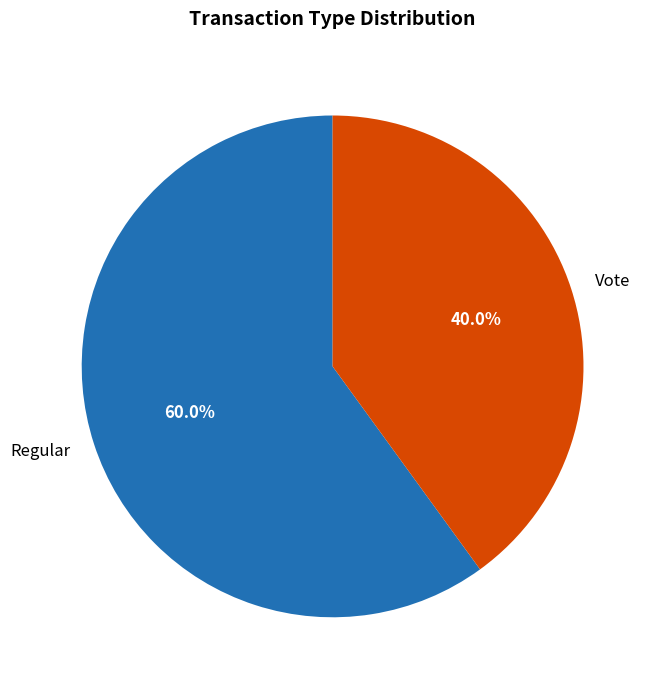

Which slice is the smallest?

Vote